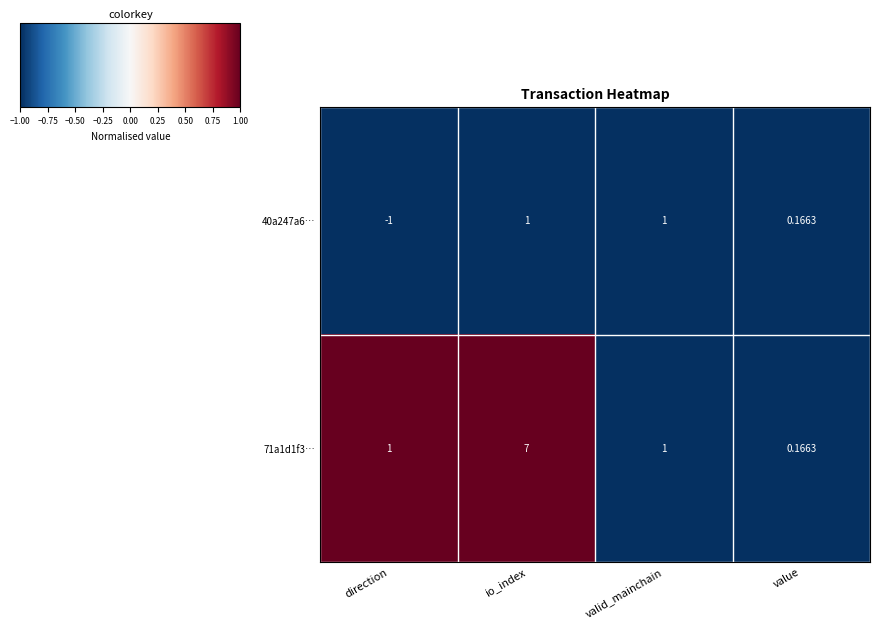

At which category is the sum across all series the highest?

io_index